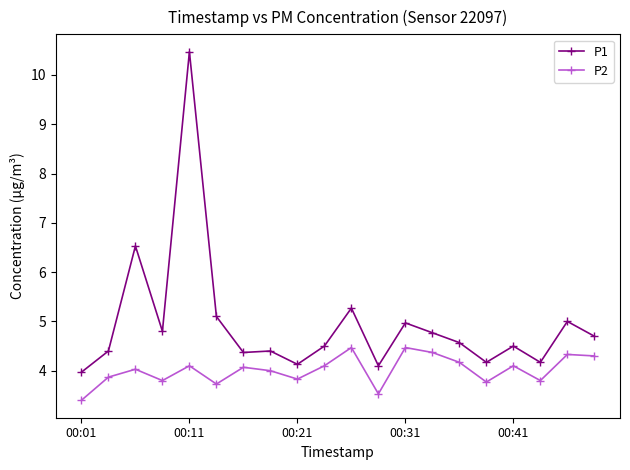

List the series in order of their overall mean, lowest first.

P2, P1